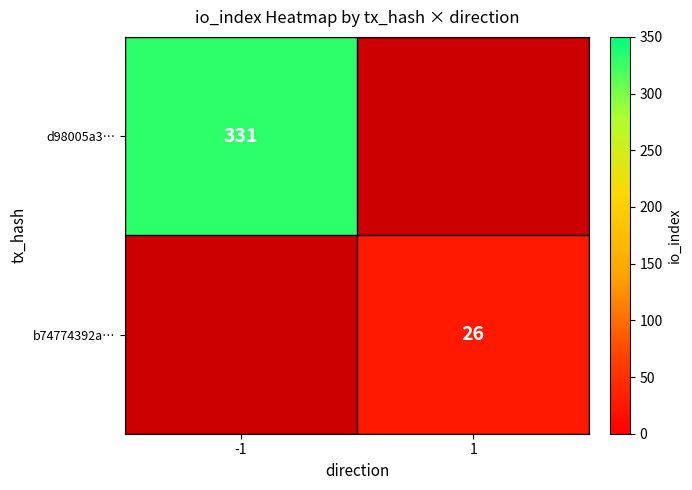

The value of d98005a3… at -1 is 331. True or false?

True